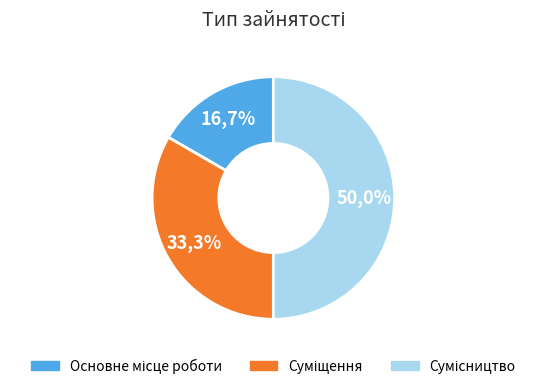

What percentage is NOT represented by Сумісництво?

50.0%